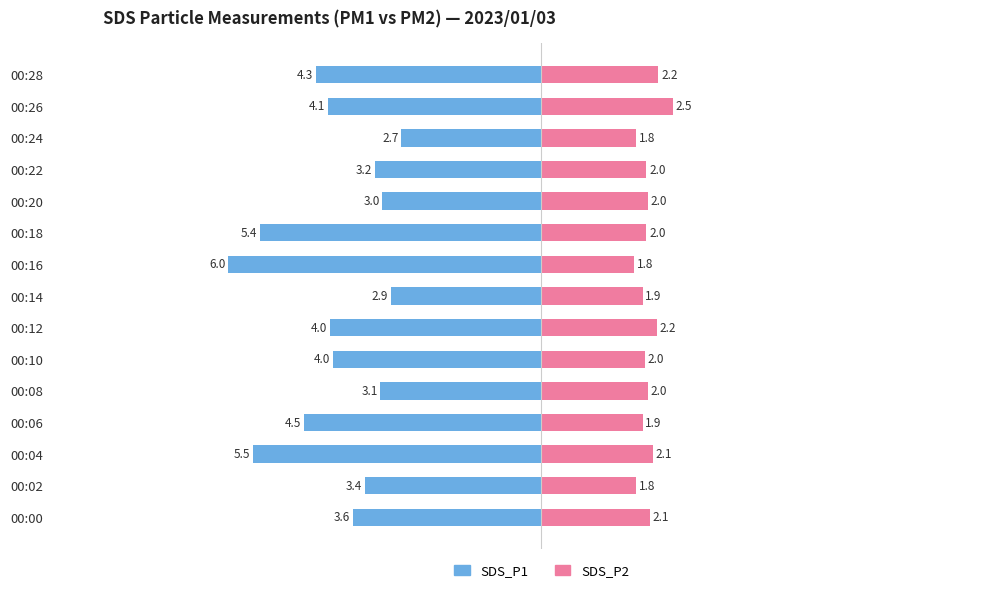

How many values in the SDS_P1 series are below -3?

13